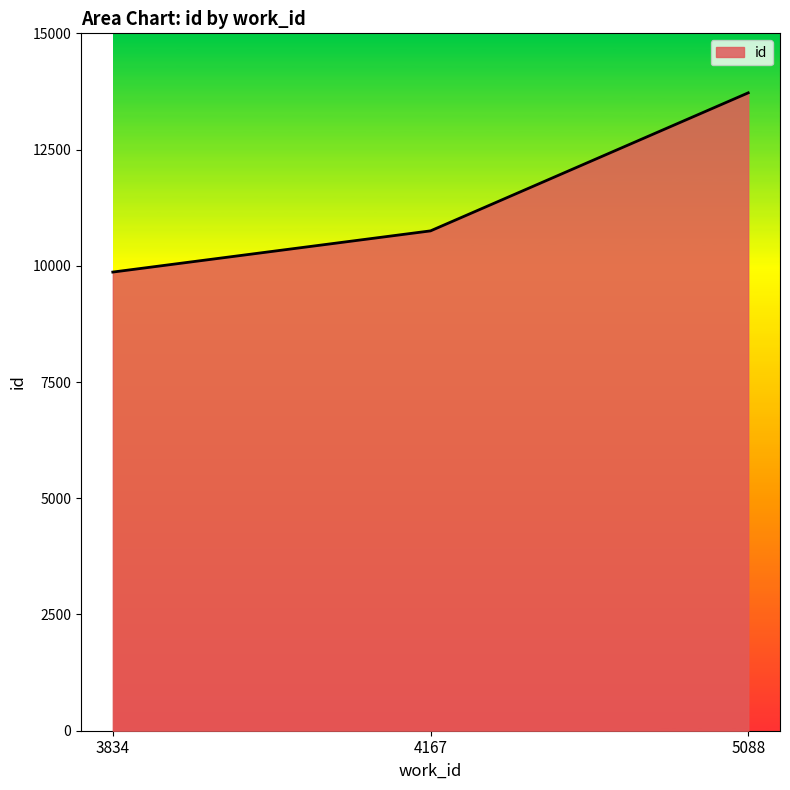

Reading left to right, what are all the values shown in this chart?

3834=9865	4167=10751	5088=13720